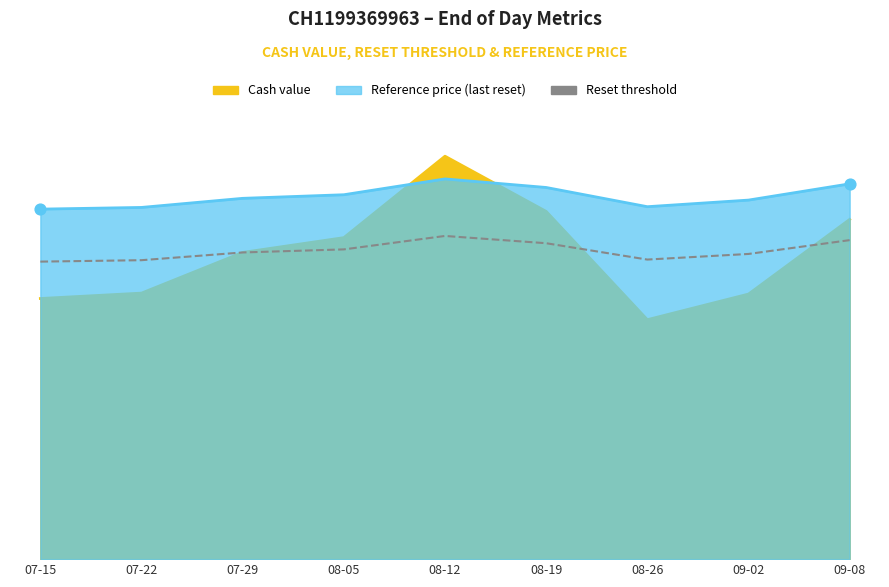

Approximately how many times larger is the value at 07-22 compared to 08-05?

1.0